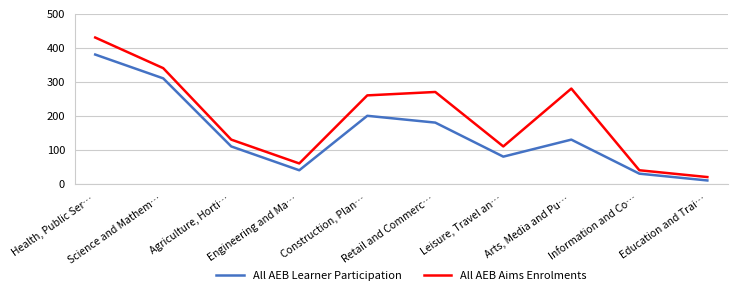

Reading left to right, what are all the values shown in this chart?

All AEB Learner Participation: Health, Public Ser…=380	Science and Mathem…=310	Agriculture, Horti…=110	Engineering and Ma…=40	Construction, Plan…=200	Retail and Commerc…=180	Leisure, Travel an…=80	Arts, Media and Pu…=130	Information and Co…=30	Education and Trai…=10
All AEB Aims Enrolments: Health, Public Ser…=430	Science and Mathem…=340	Agriculture, Horti…=130	Engineering and Ma…=60	Construction, Plan…=260	Retail and Commerc…=270	Leisure, Travel an…=110	Arts, Media and Pu…=280	Information and Co…=40	Education and Trai…=20